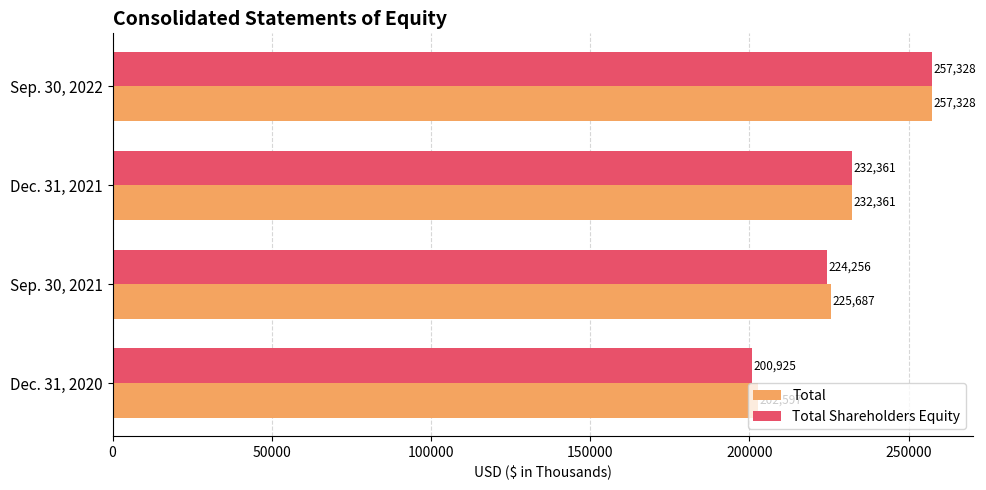

At how many categories does at least one series exceed 223580?

3